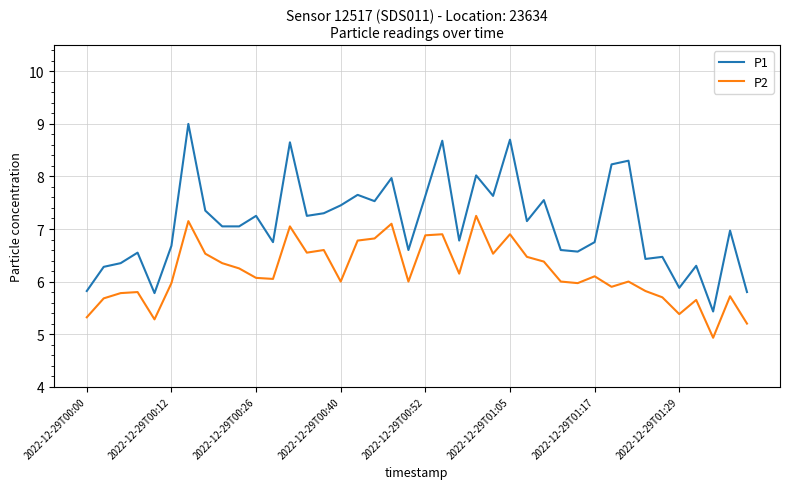

List the series in order of their peak value, lowest first.

P2, P1